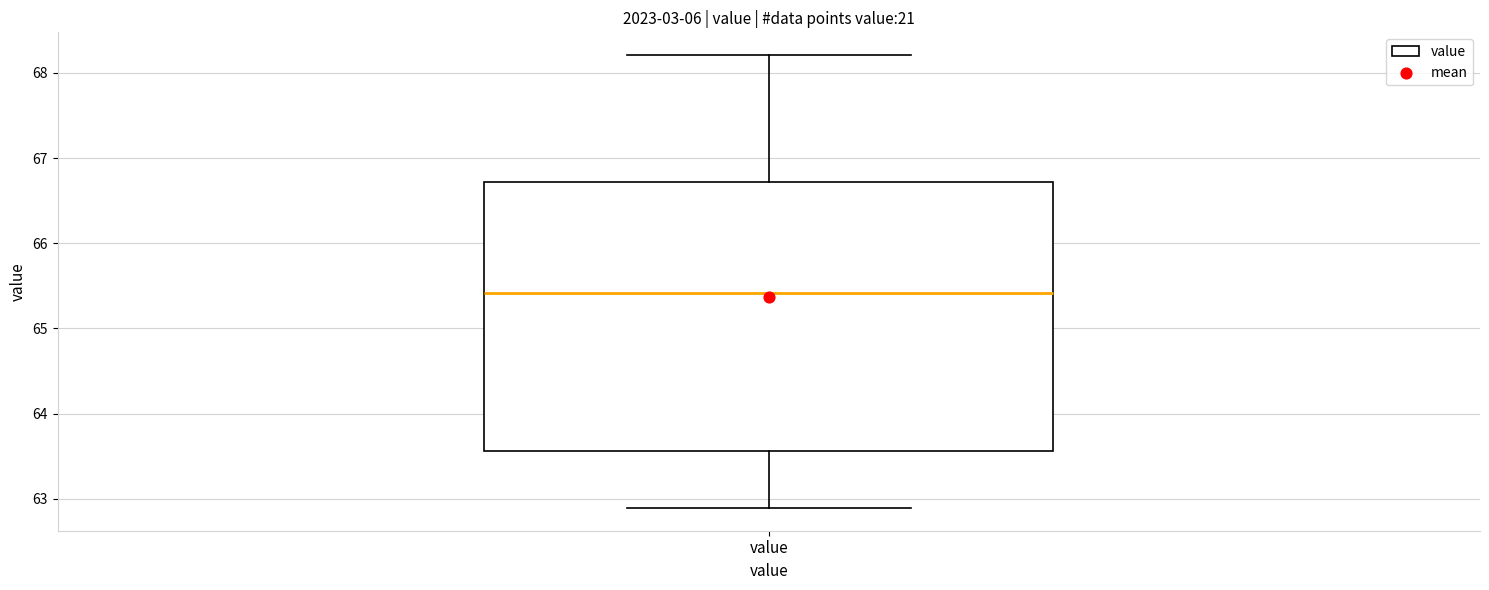

Transcribe this box plot: give where the median line is, the range the box spans, and where the two whiskers end, as read against the y-axis. The values are not printed on the chart, so give them approximately, as read against the axis.

median 65.4, box 63.6 to 66.7, whiskers 62.9 to 68.2